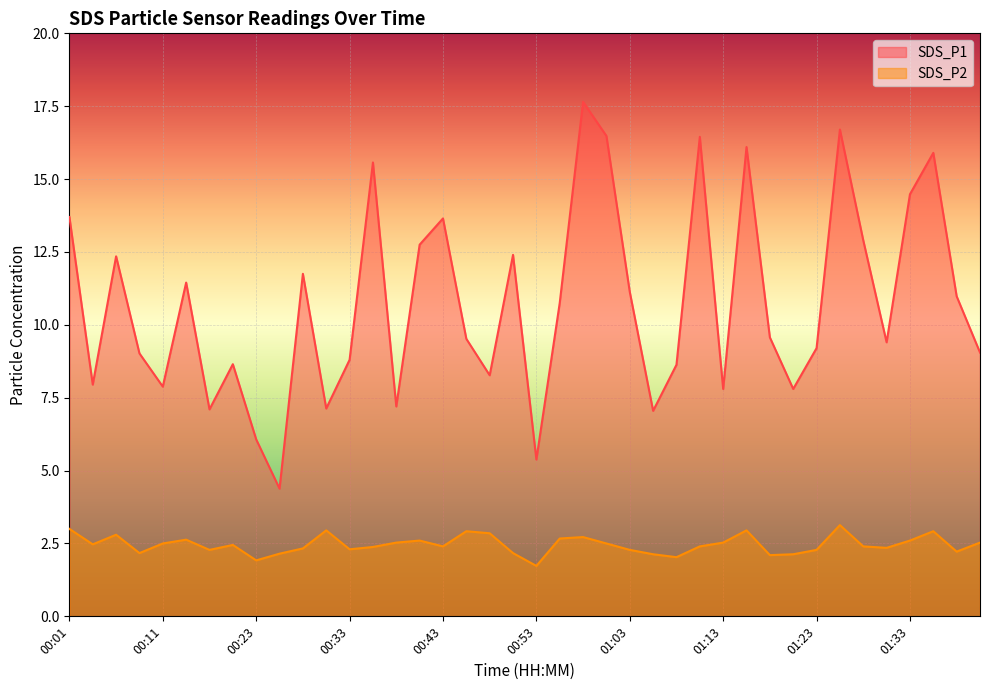

Between 00:08 and 01:31, which is larger?

01:31